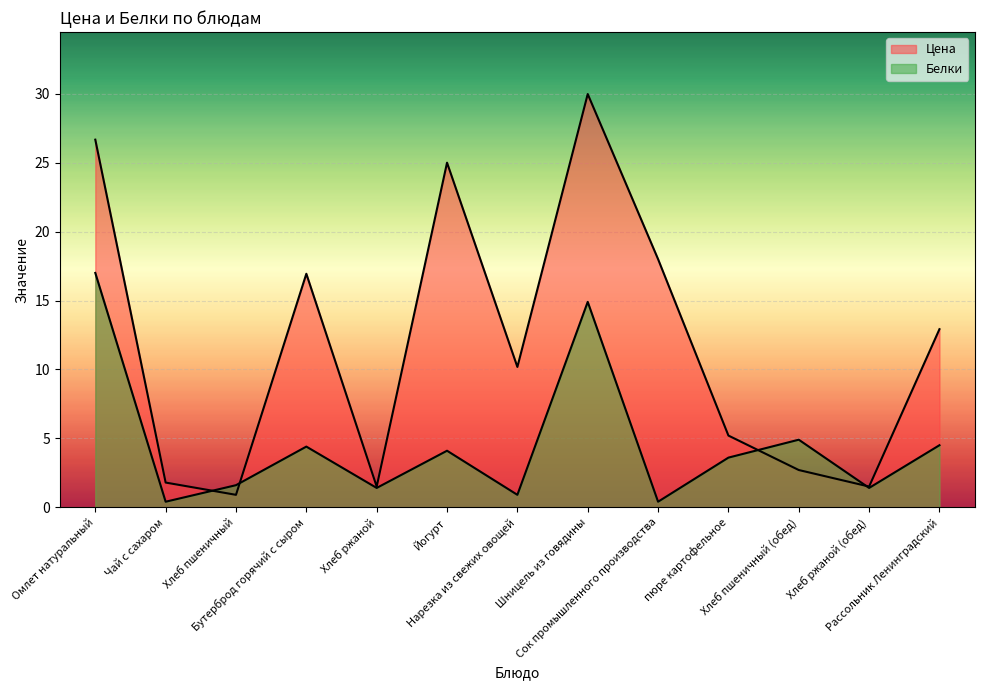

What is the sum of the Белки values at Хлеб ржаной (обед) and пюре картофельное?

5.0